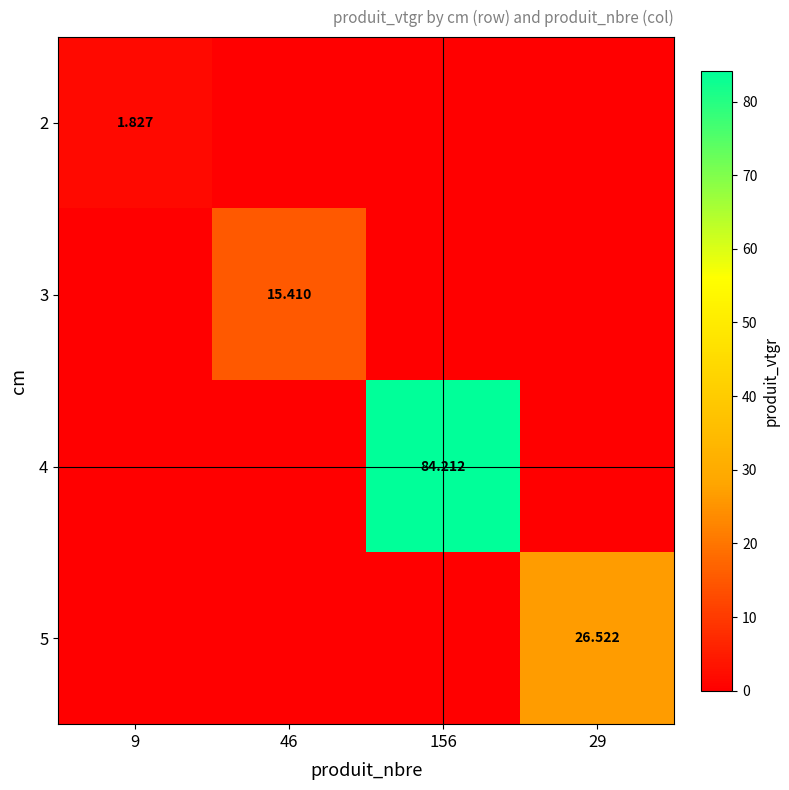

Is it true that 3 equals -6.3 at 9?

False